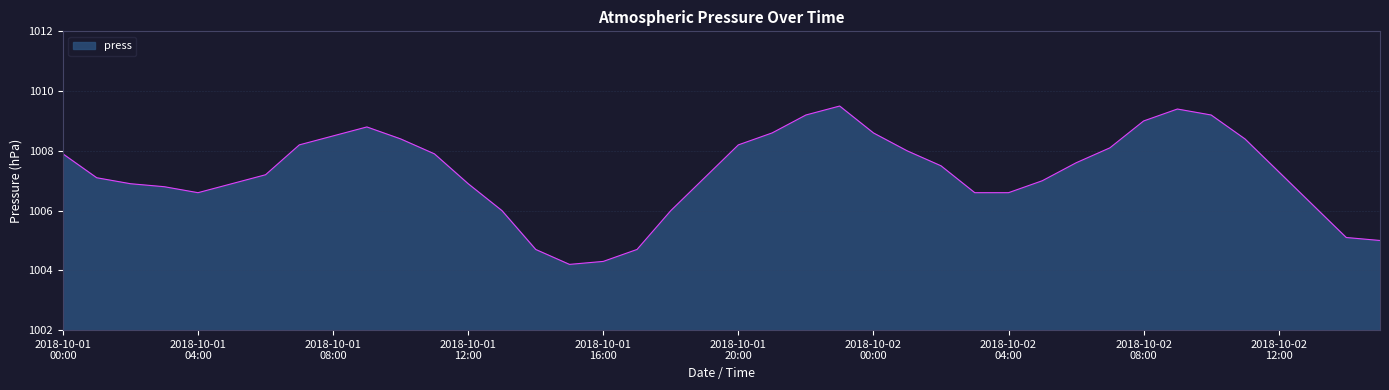

What is the maximum value shown in the chart?

1009.5